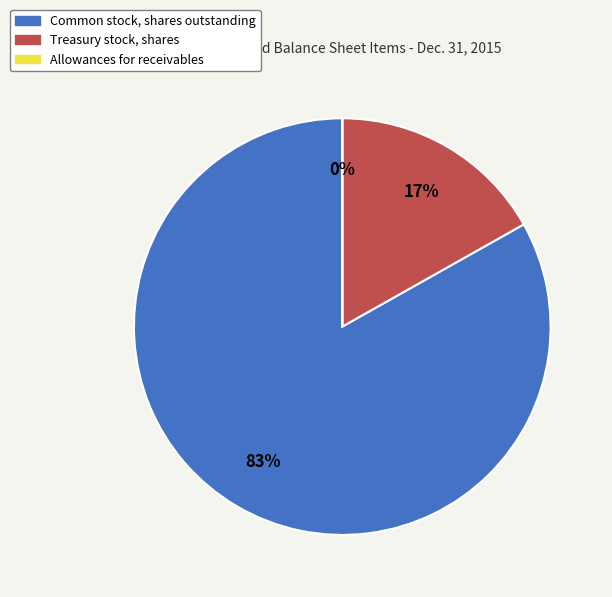

Does Treasury stock, shares represent more than half of the total?

No